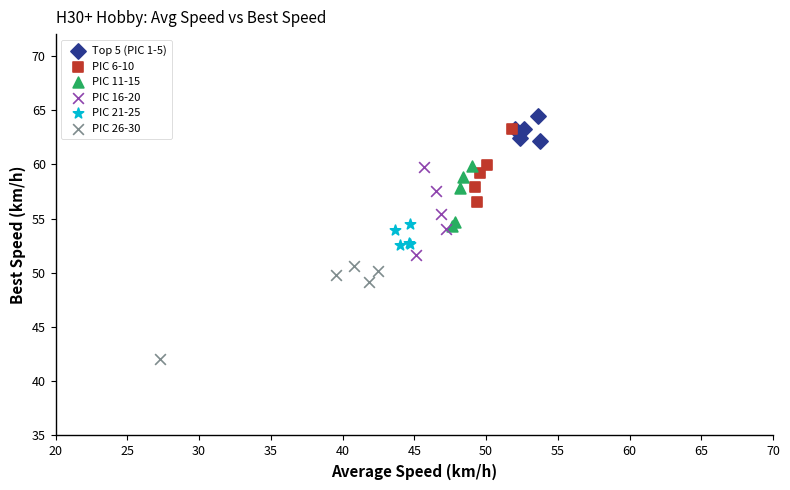

Which series contains the lowest Y value?

PIC 26-30